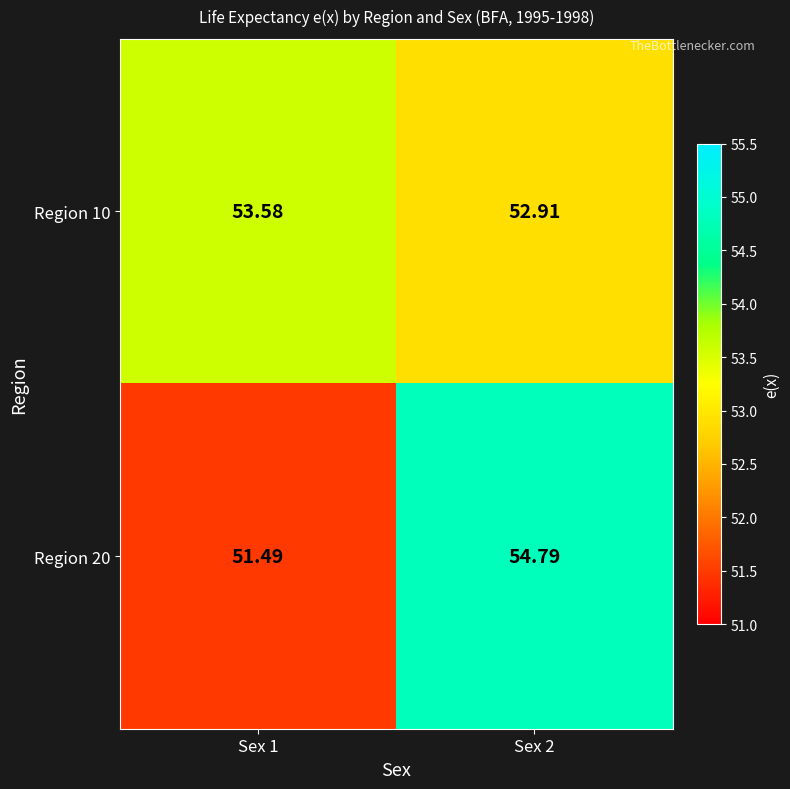

Is the value of Region 20 at Sex 1 greater than the value of Region 10 at Sex 2?

No